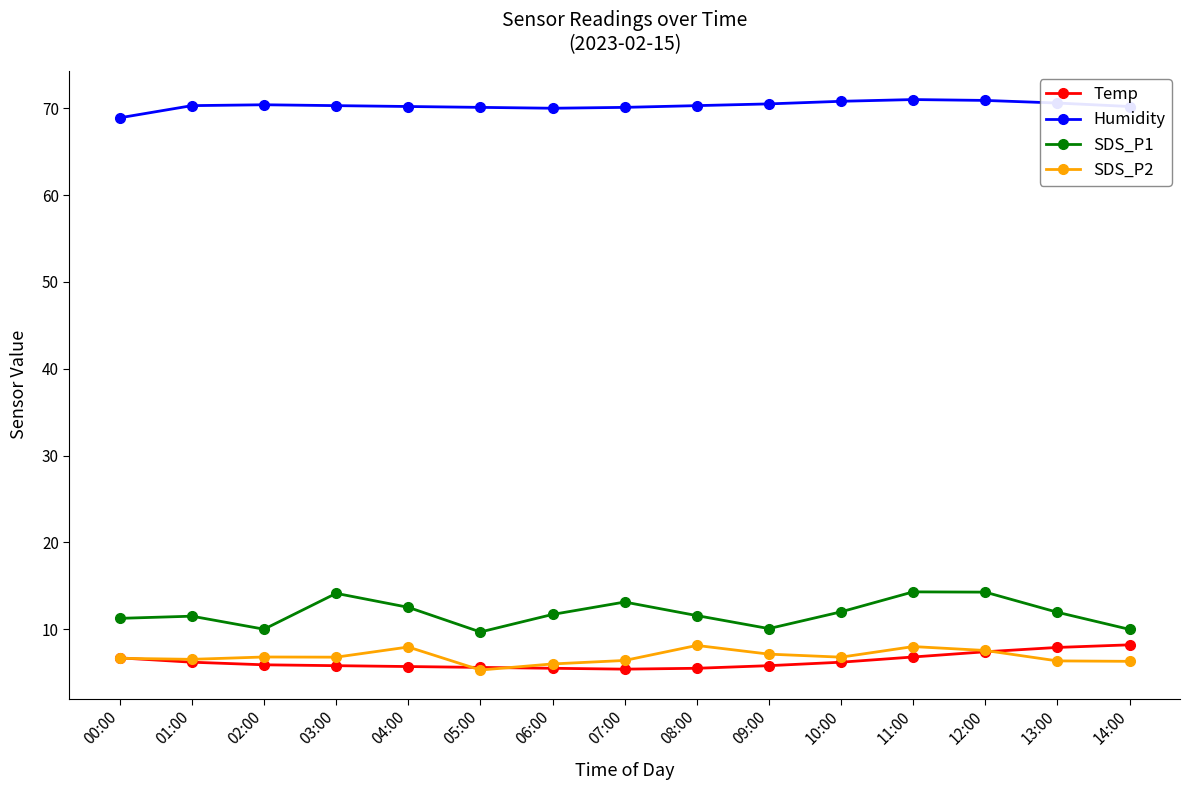

What is the label of the 2nd point from the right?

13:00